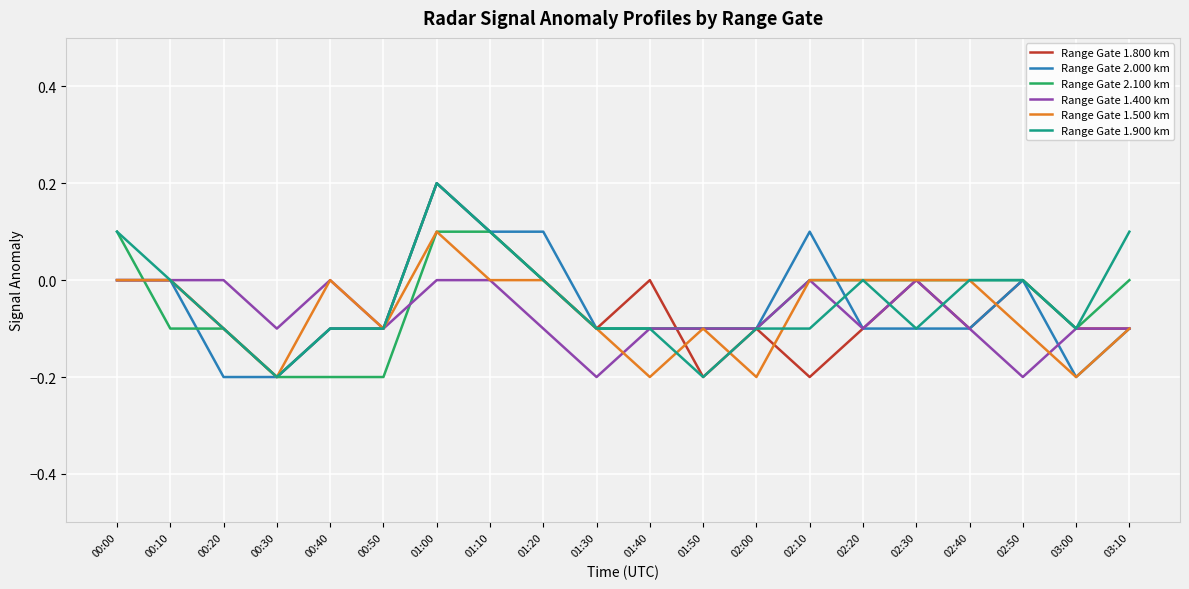

Which series has the largest total across all categories?

Range Gate 1.900 km